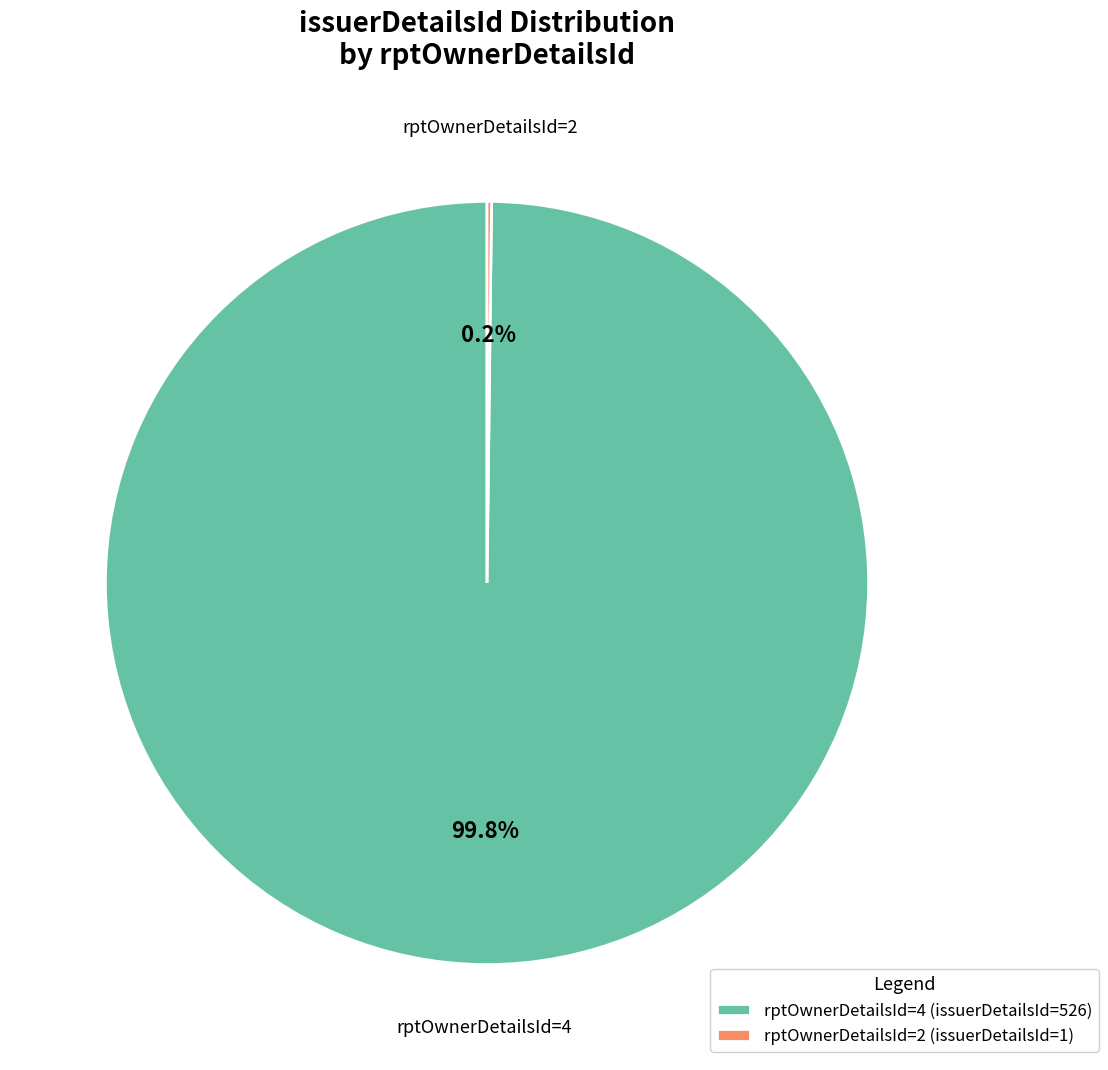

What is the largest slice in the pie chart?

rptOwnerDetailsId=4 (issuerDetailsId=526)